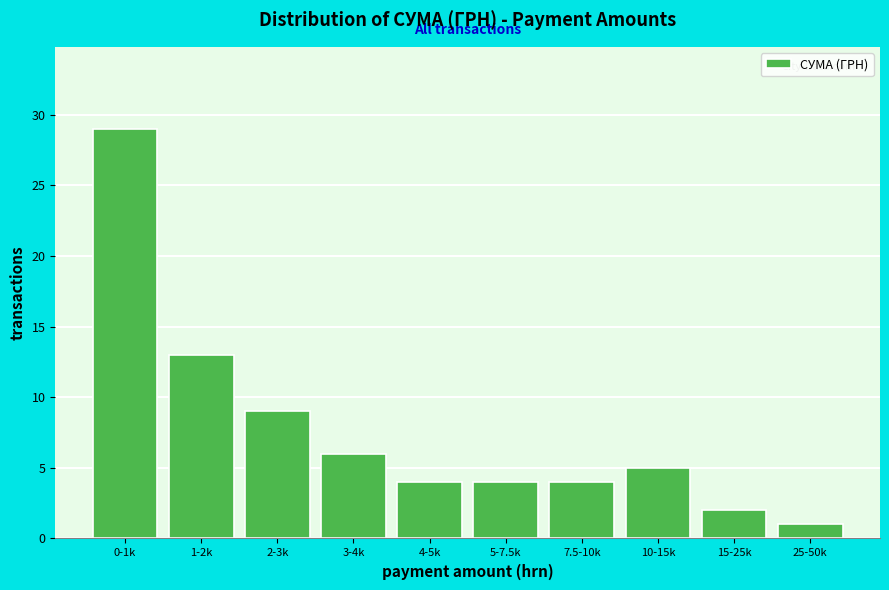

Reading right to left, extract all data points from this chart.

25-50k=1	15-25k=2	10-15k=5	7.5-10k=4	5-7.5k=4	4-5k=4	3-4k=6	2-3k=9	1-2k=13	0-1k=29